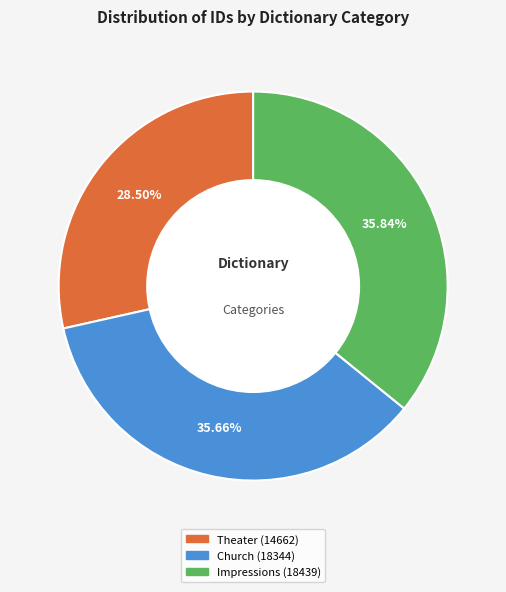

What is the smallest slice in the pie chart?

Theater